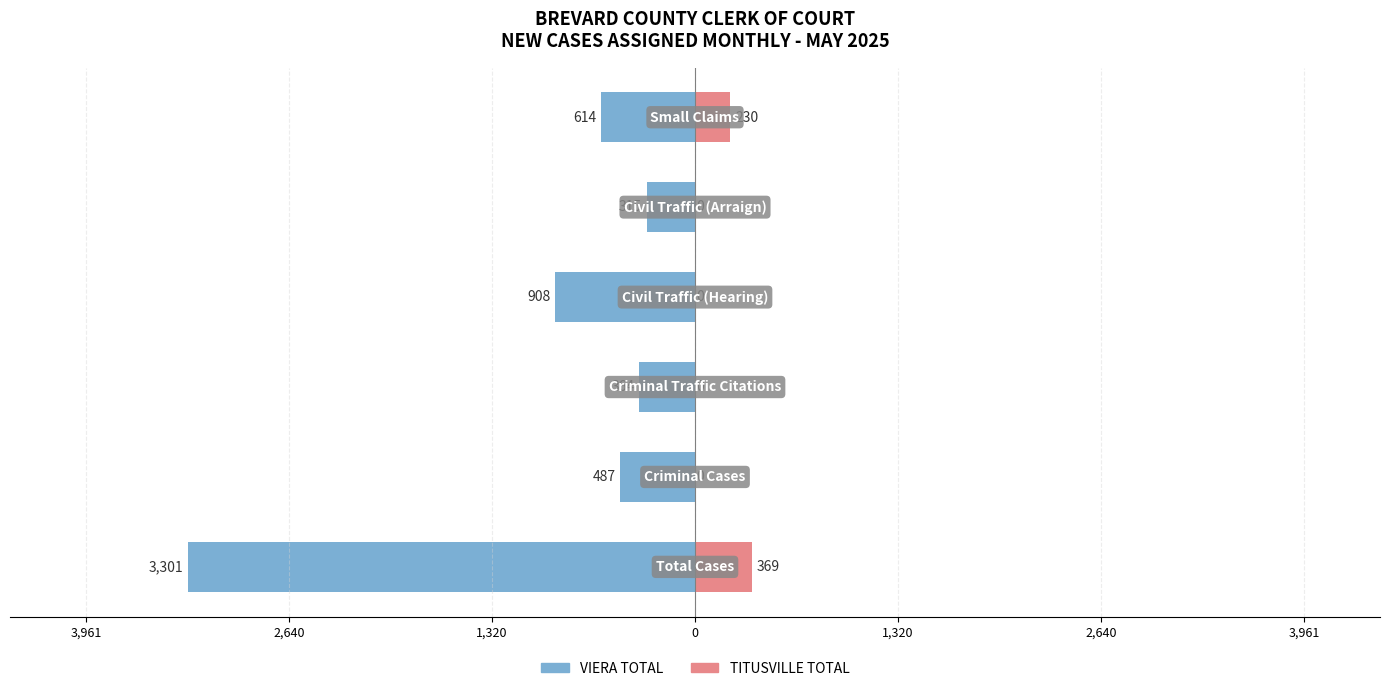

How many data points in VIERA TOTAL are less than -487?

3